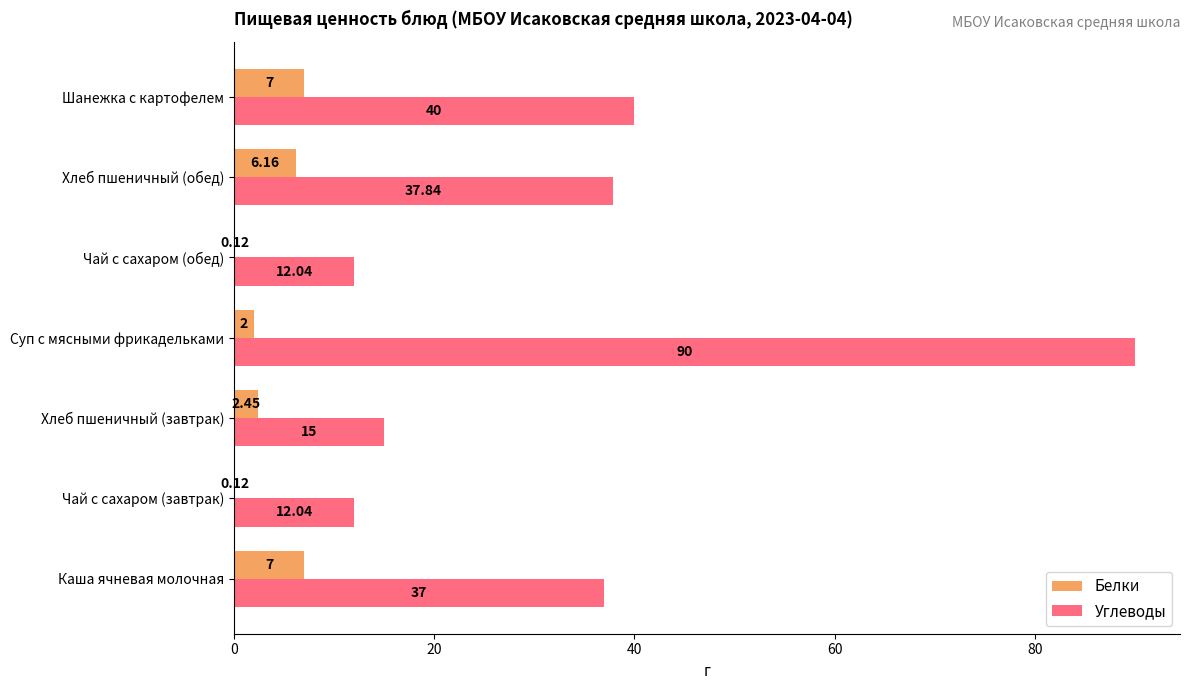

Which series changed the most between Чай с сахаром (обед) and Хлеб пшеничный (обед)?

Углеводы